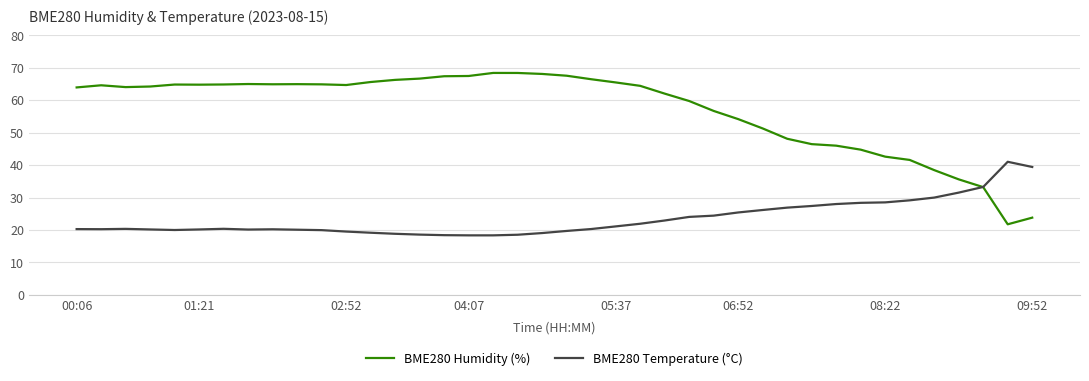

Which series ends up on top after the final intersection of BME280 Temperature (°C) and BME280 Humidity (%)?

BME280 Temperature (°C)